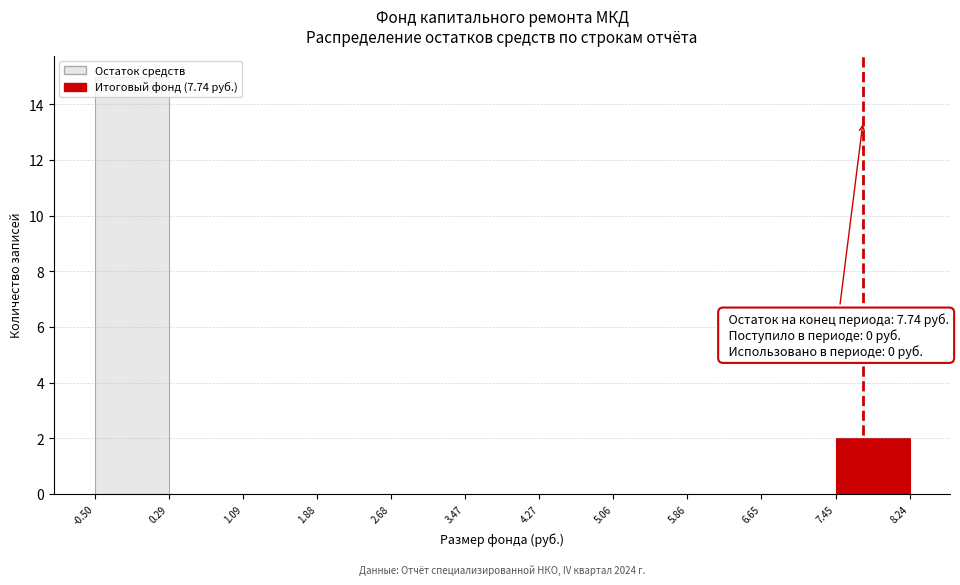

Which range on the x-axis has the tallest bar?

-0.50 to 0.29